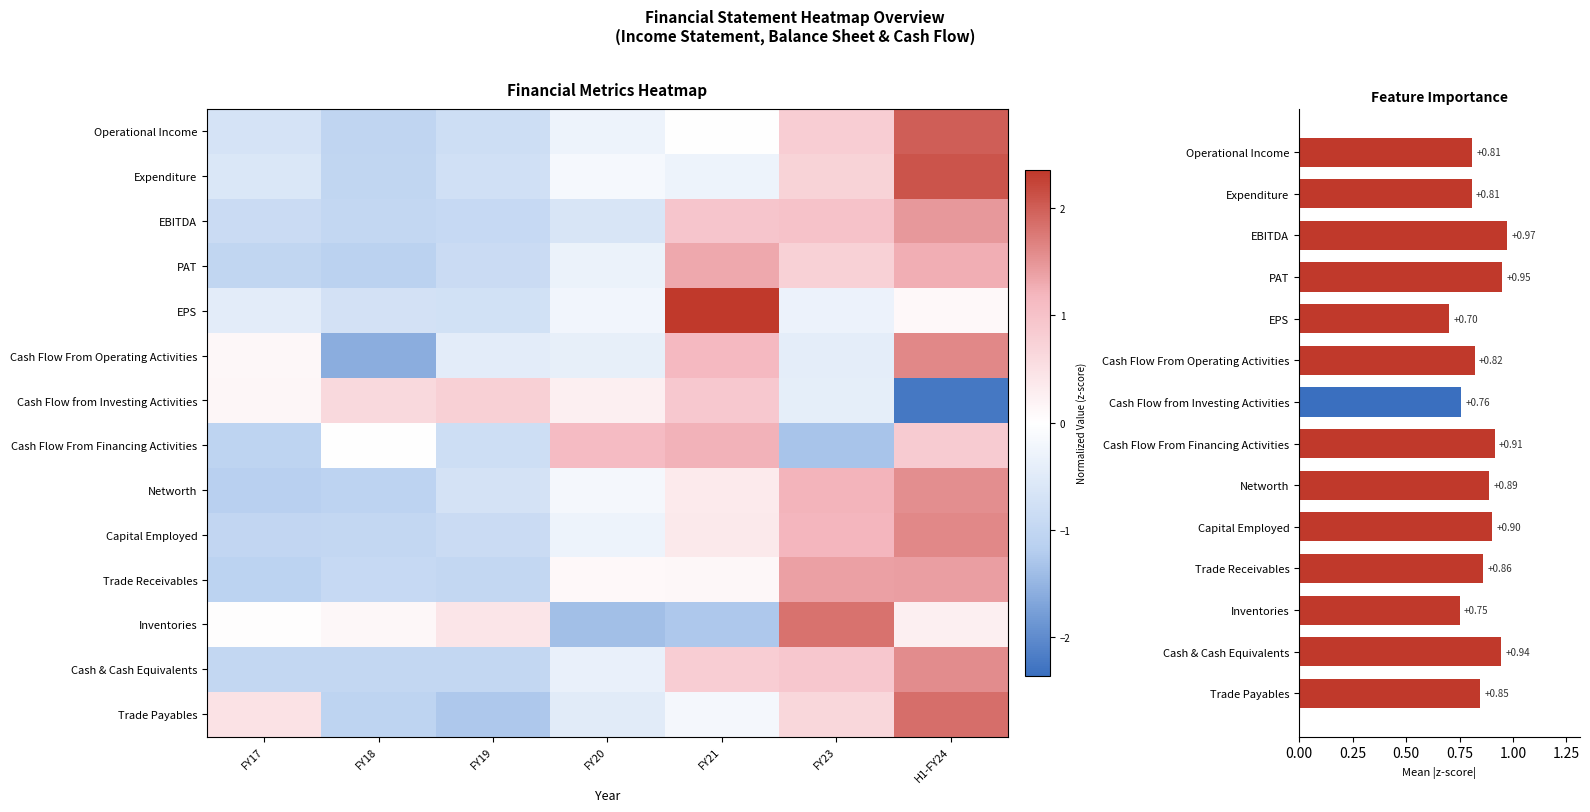

Where is Trade Receivables nearest to the value 0?

FY20